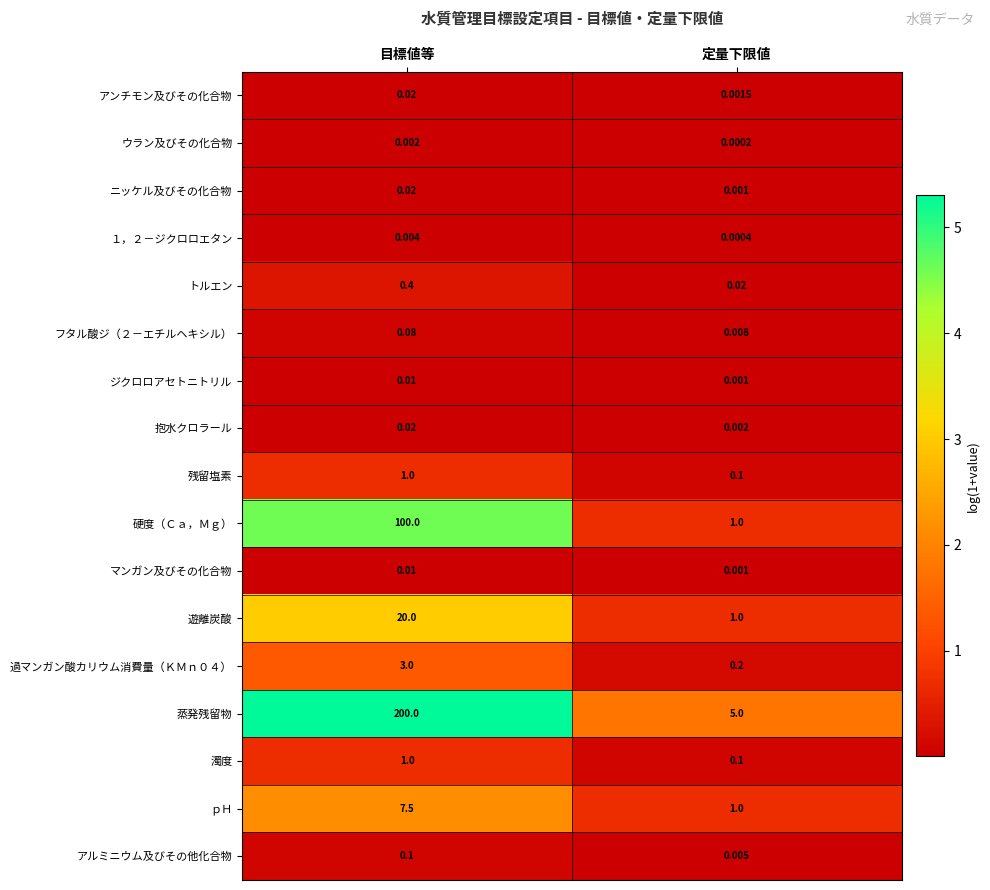

List the labels in order of 蒸発残留物 value, largest first.

目標値等, 定量下限値